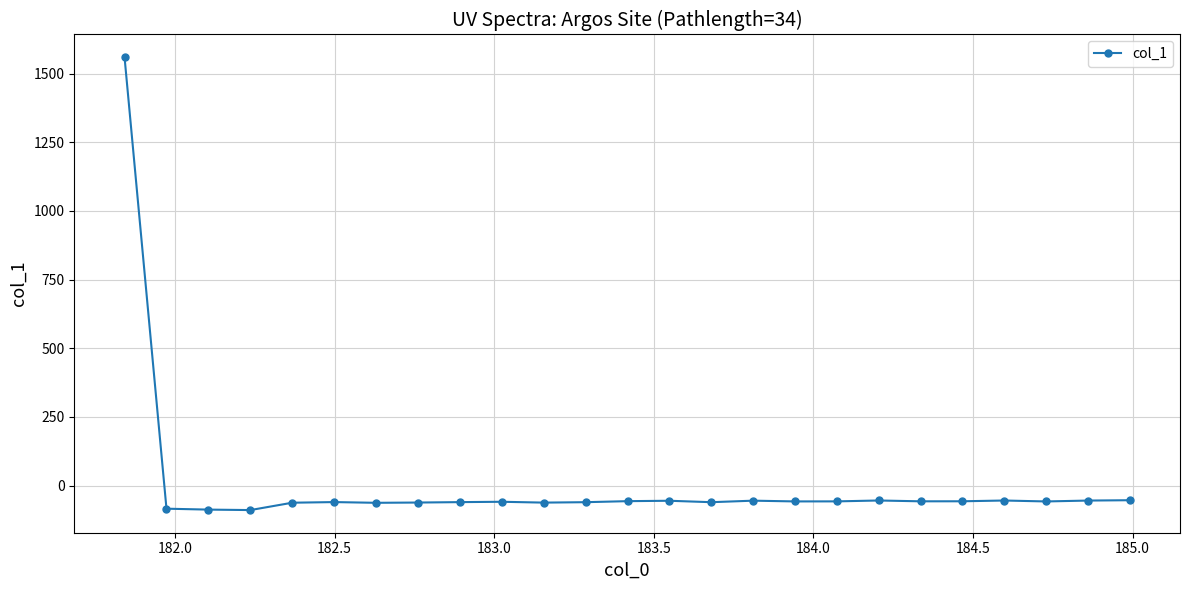

What is the maximum value shown in the chart?

1560.0